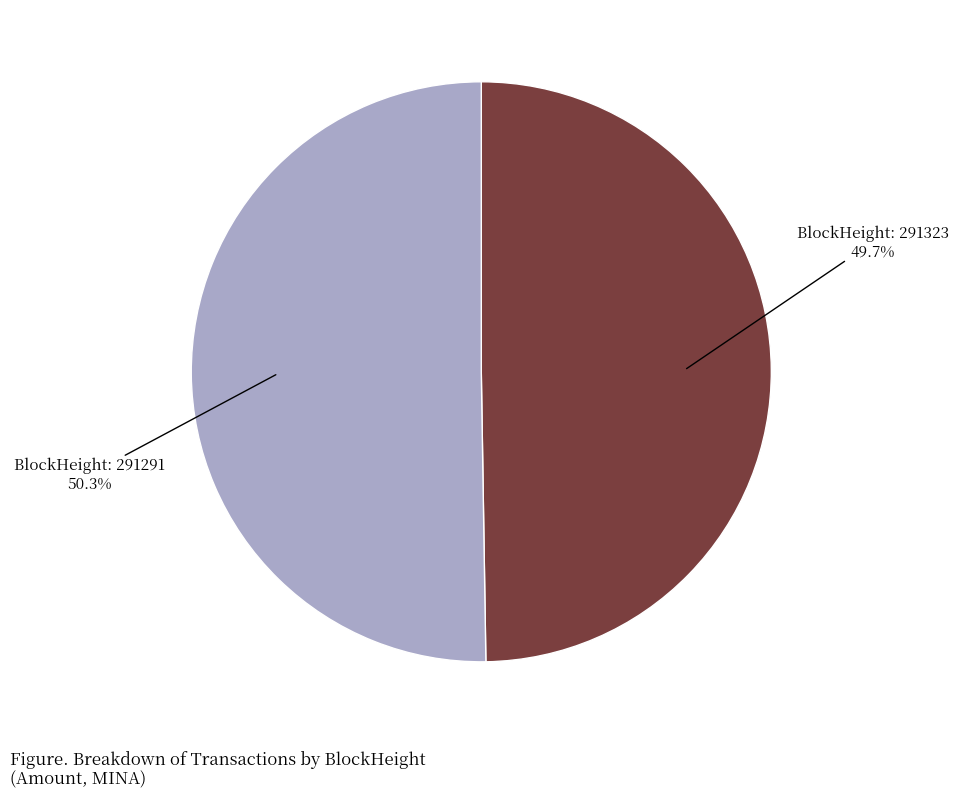

How many slices are in this pie chart?

2